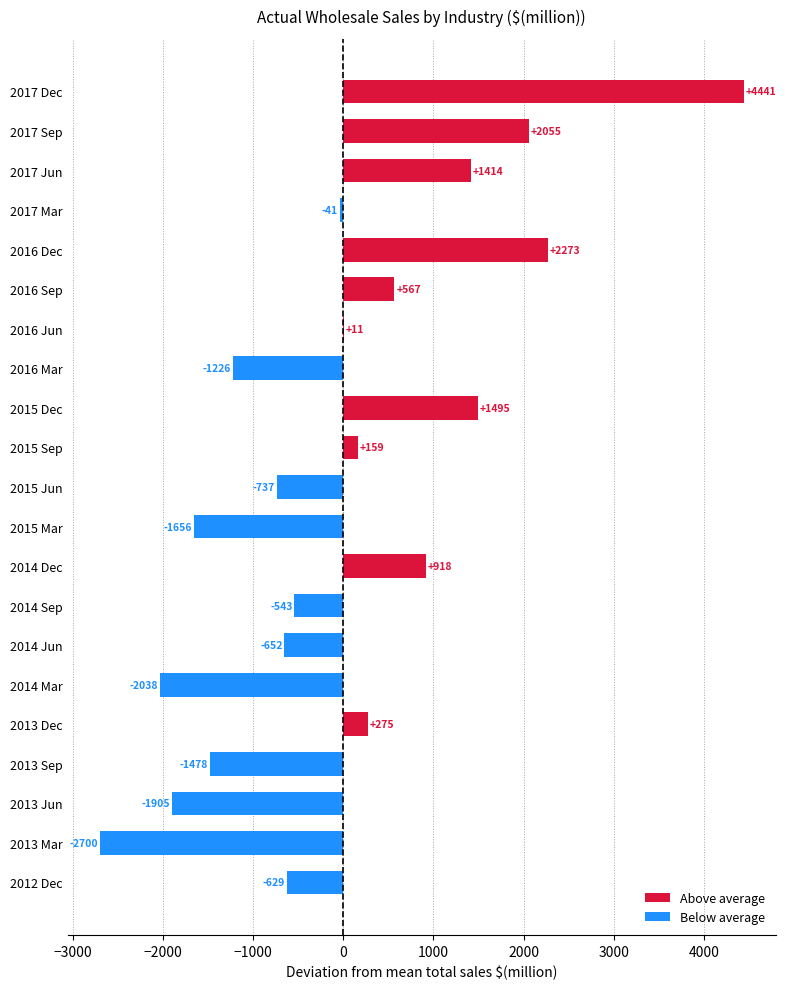

How many data points does each series have?

21